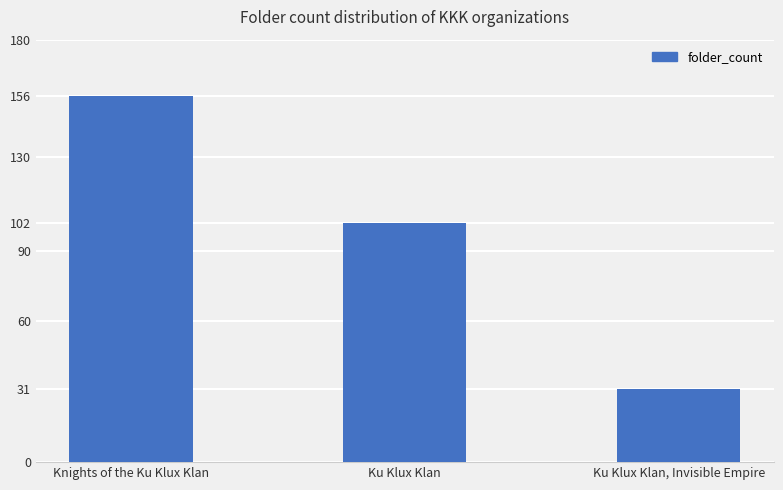

What is the change in value from Knights of the Ku Klux Klan to Ku Klux Klan?

-54